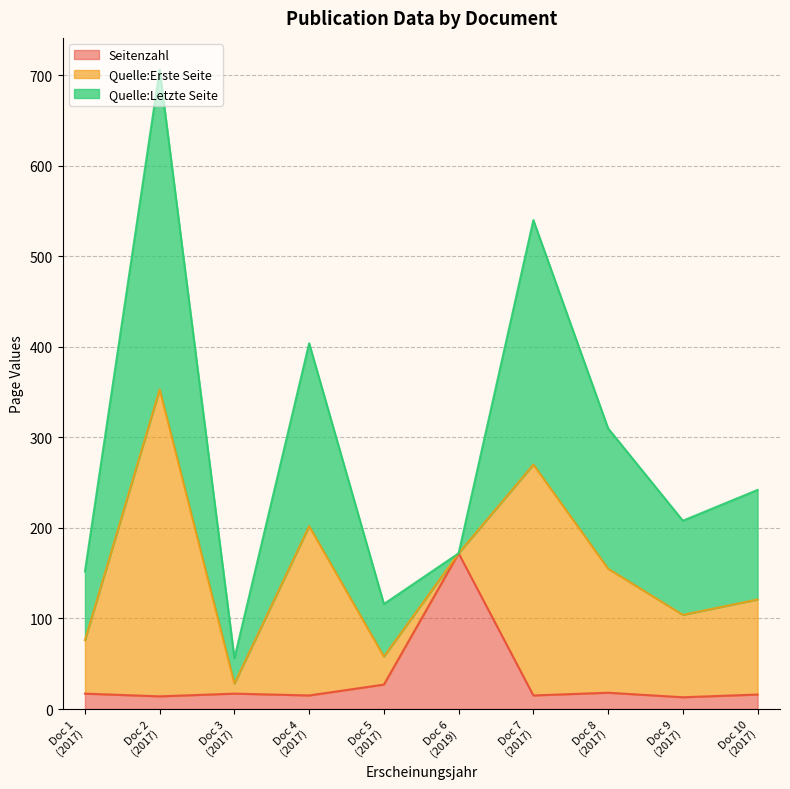

True or false: Seitenzahl has more than 0 interior local peaks.

True